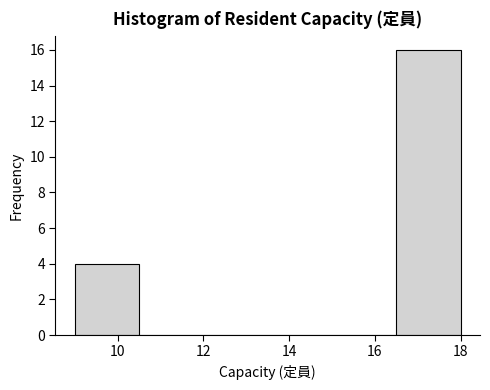

Which range on the x-axis has the tallest bar?

16.5 to 18.0